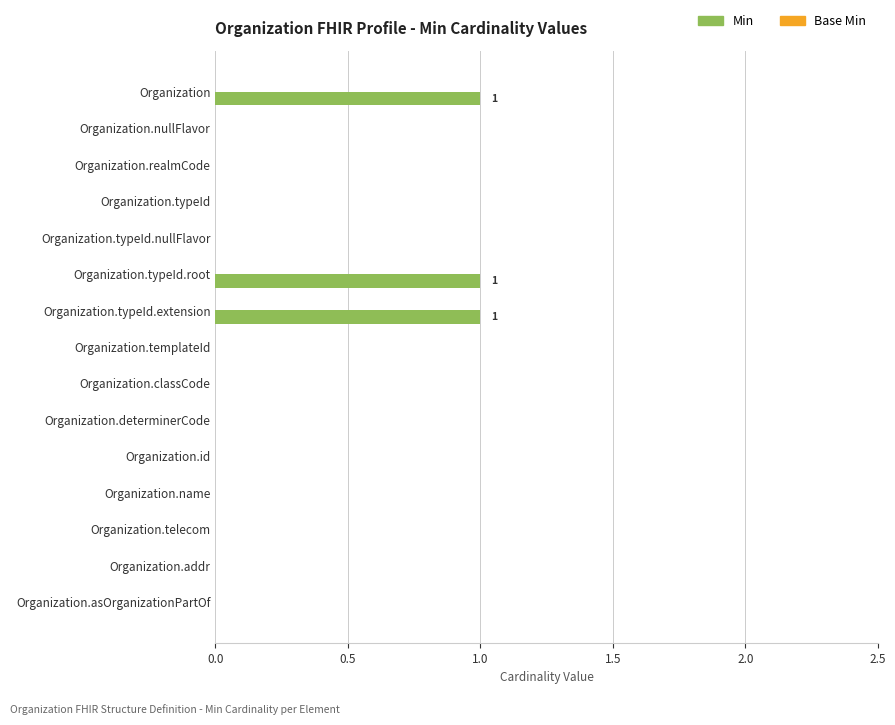

Which has a higher value, Organization.templateId or Organization?

Organization